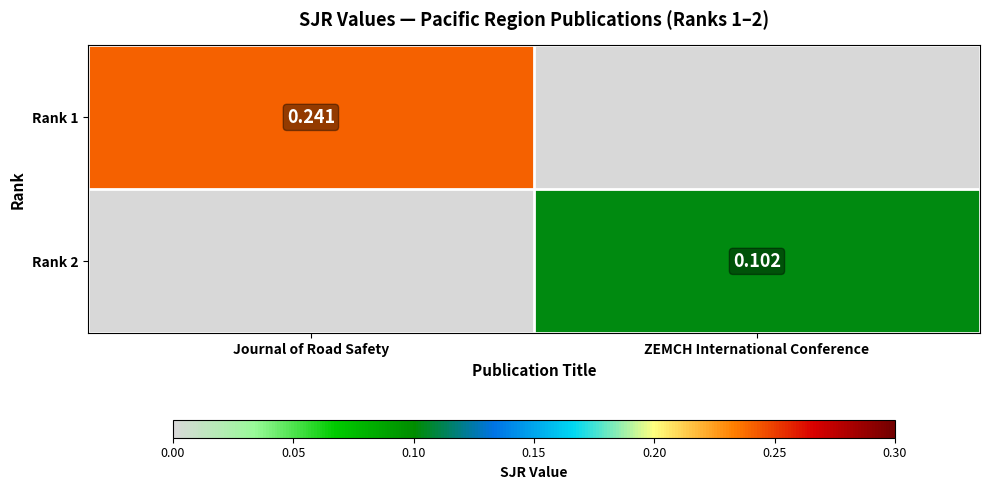

Rank the categories by Rank 2 value from lowest to highest.

Journal of Road Safety, ZEMCH International Conference